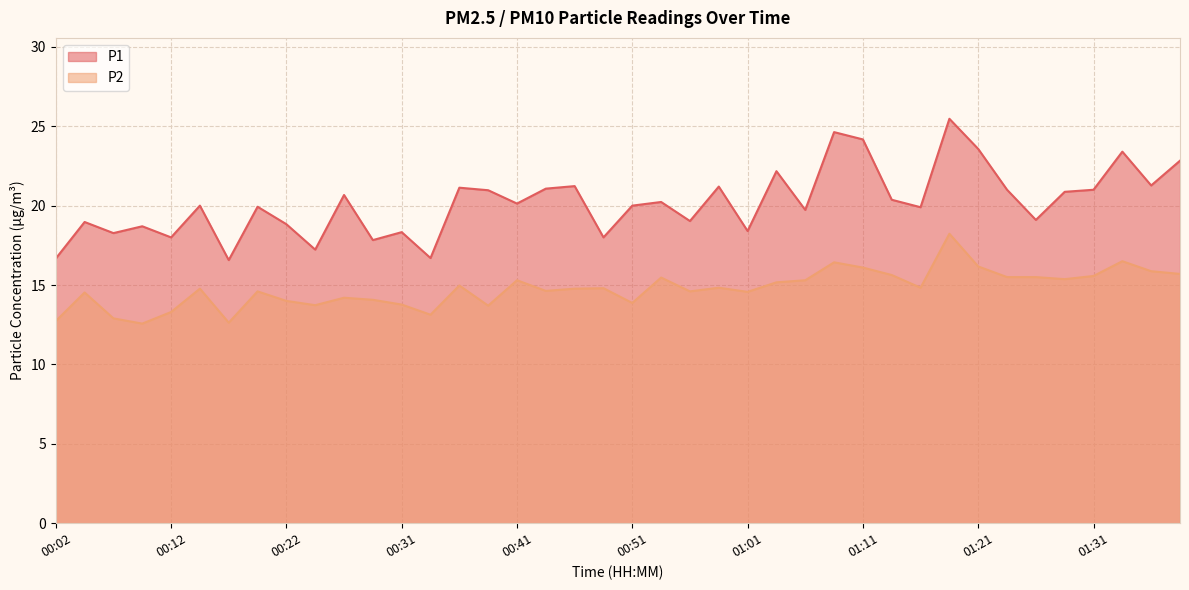

At how many categories does at least one series exceed 21?

12